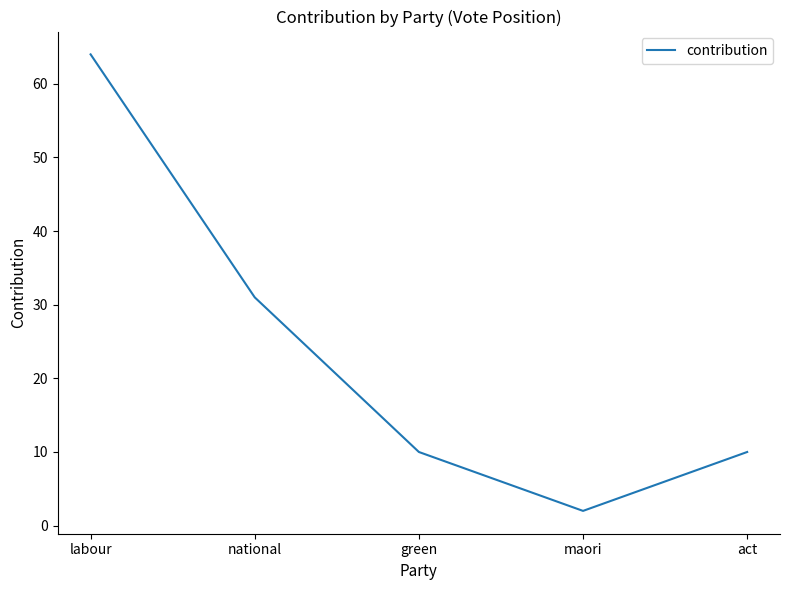

Reading left to right, transcribe all the data shown in this chart.

labour=64	national=31	green=10	maori=2	act=10